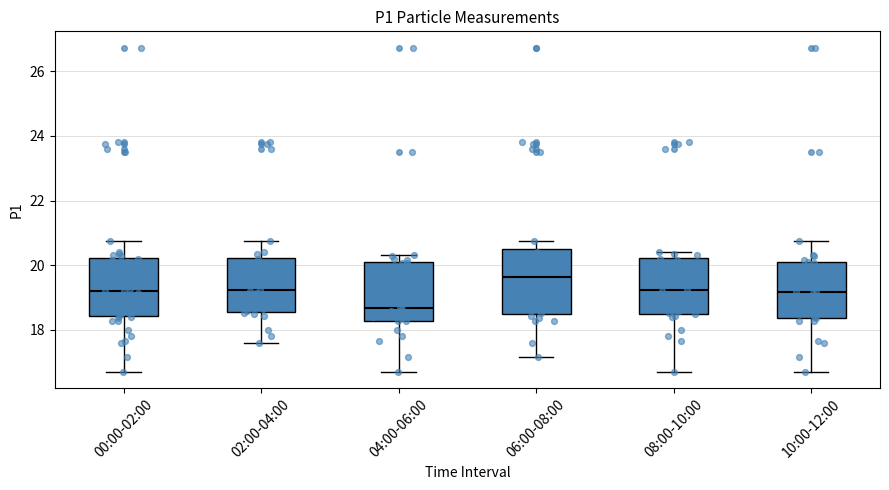

Where is the lower edge of the box for 00:00-02:00 on the y-axis? The values are not printed on the chart, so give them approximately, as read against the axis.

18.4